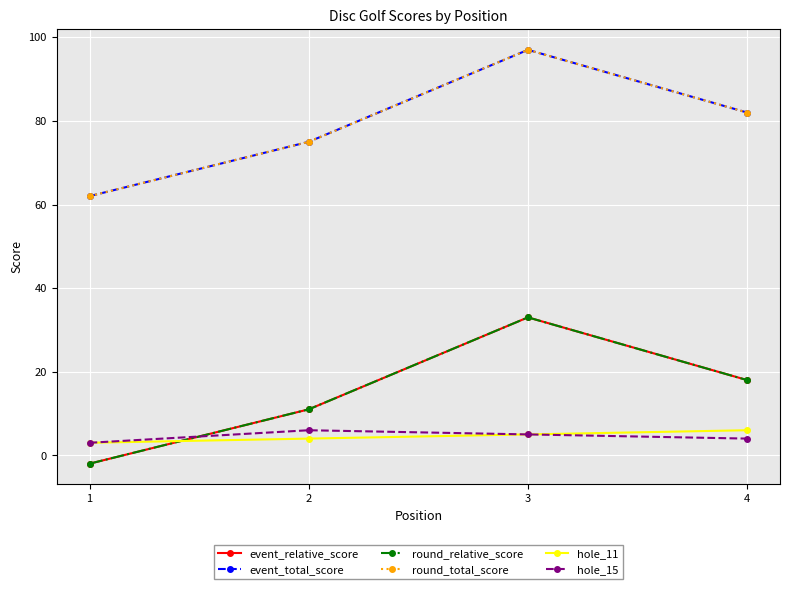

What is the total value across all series at 2?

182